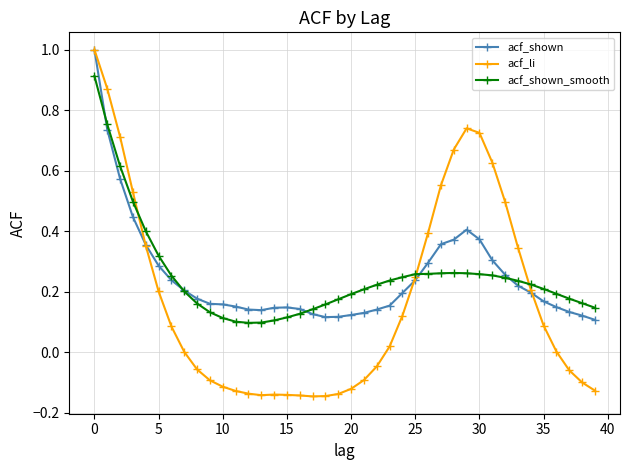

Which series has the widest spread of values?

acf_li